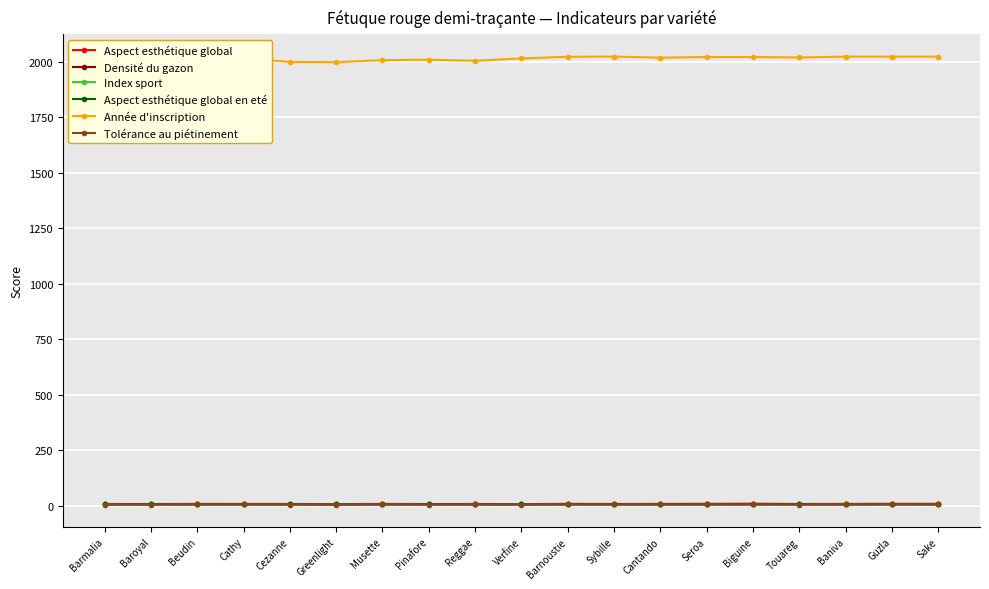

True or false: Densité du gazon and Année d'inscription intersect in this chart.

False